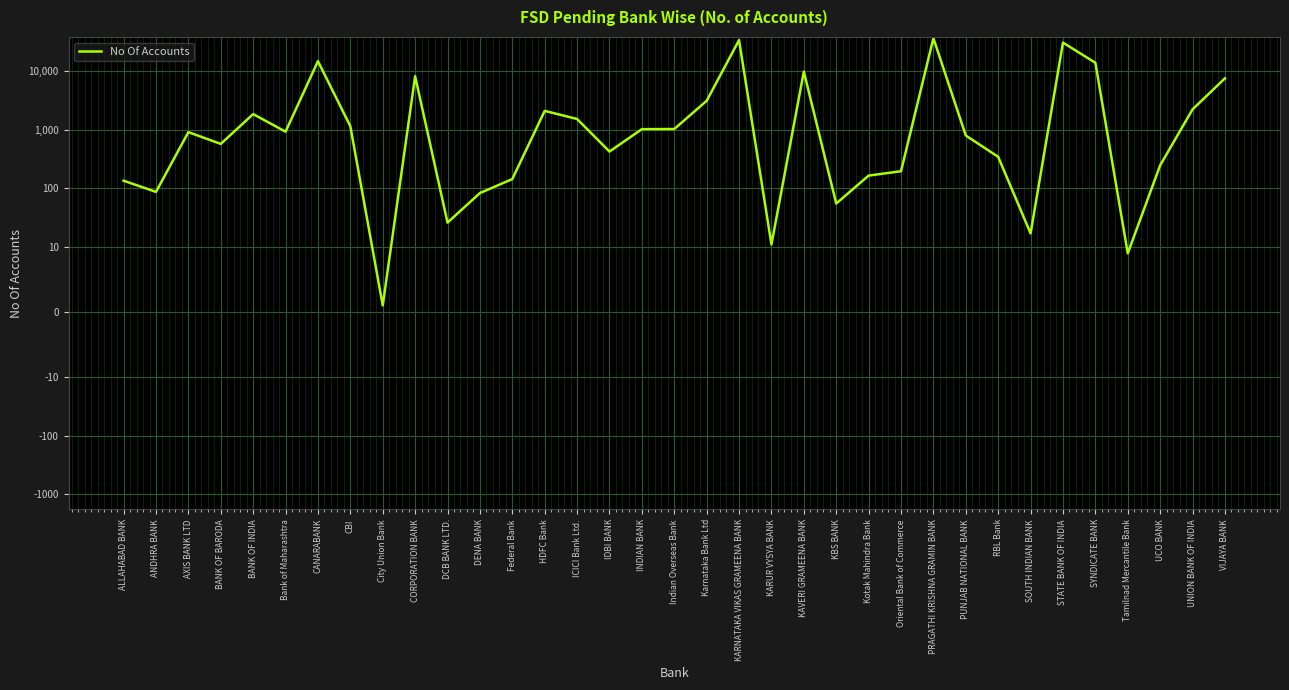

What is the label of the 6th point from the right?

STATE BANK OF INDIA